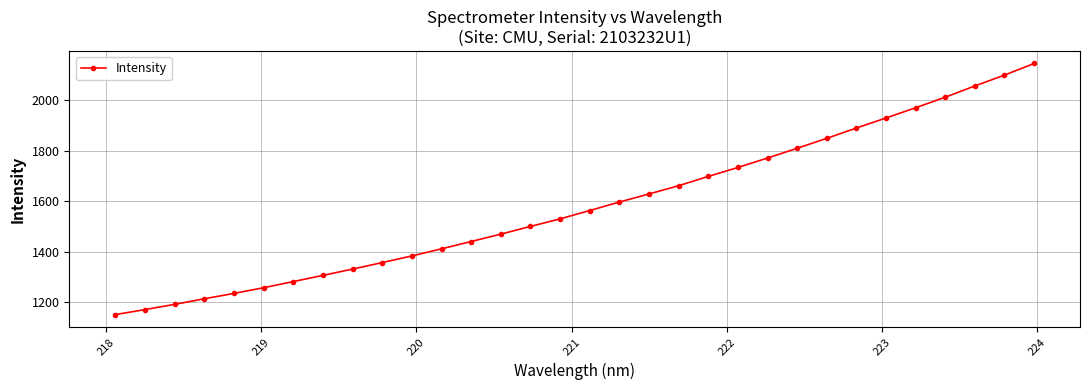

What is the difference between the maximum and minimum values?

995.6